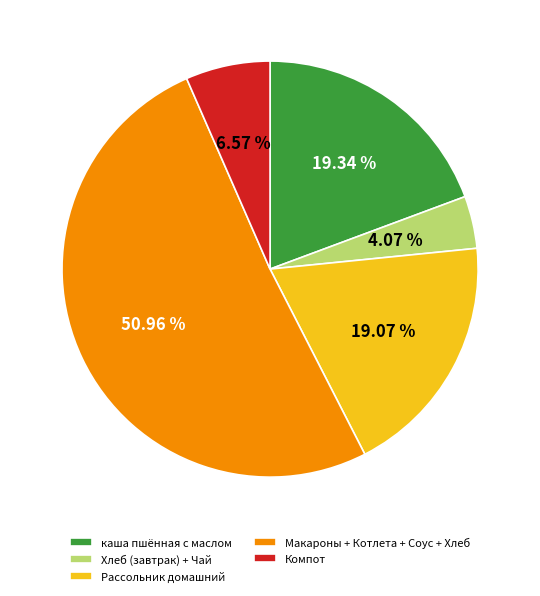

What is the largest slice in the pie chart?

Макароны + Котлета + Соус + Хлеб